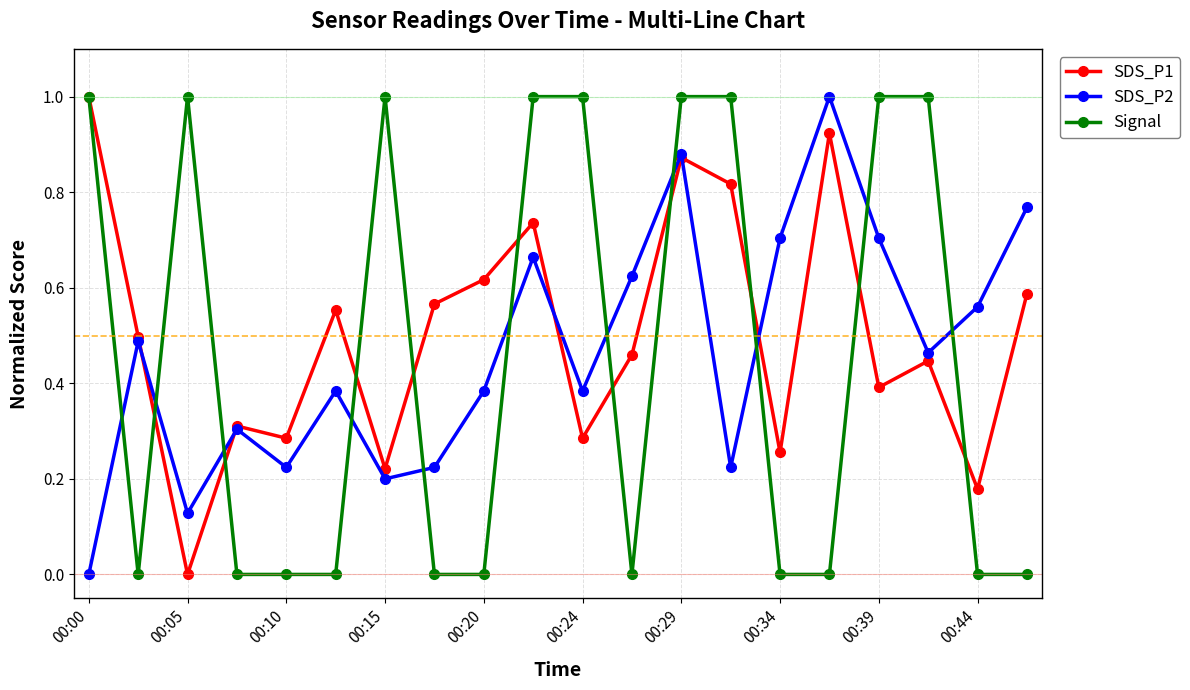

What are all the series names shown in the legend?

SDS_P1, SDS_P2, Signal